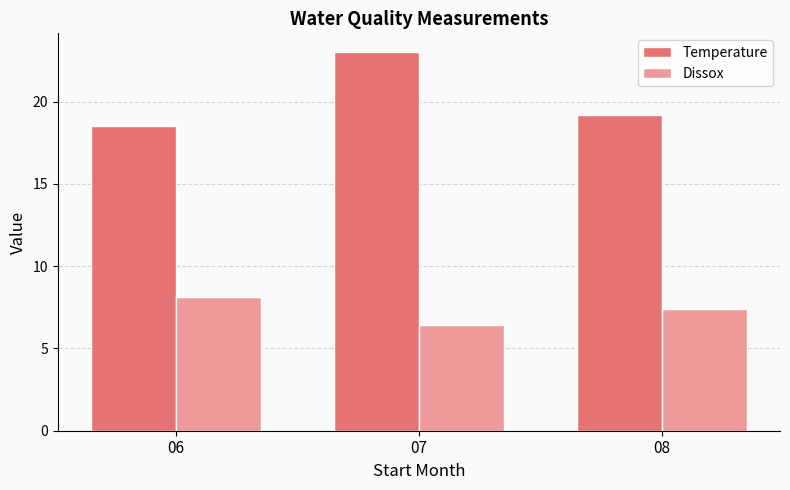

Reading left to right, what are all the values shown in this chart?

Temperature: 06=18.5	07=23.0	08=19.2
Dissox: 06=8.1	07=6.4	08=7.4